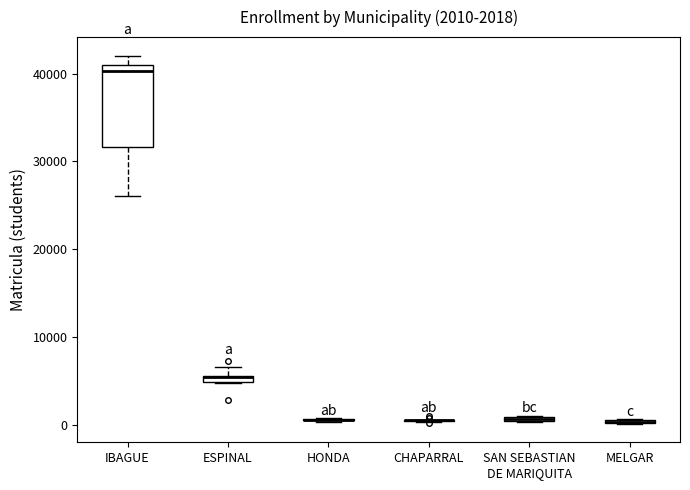

Comparing the boxes themselves (not the whiskers), which one is the tallest?

IBAGUE